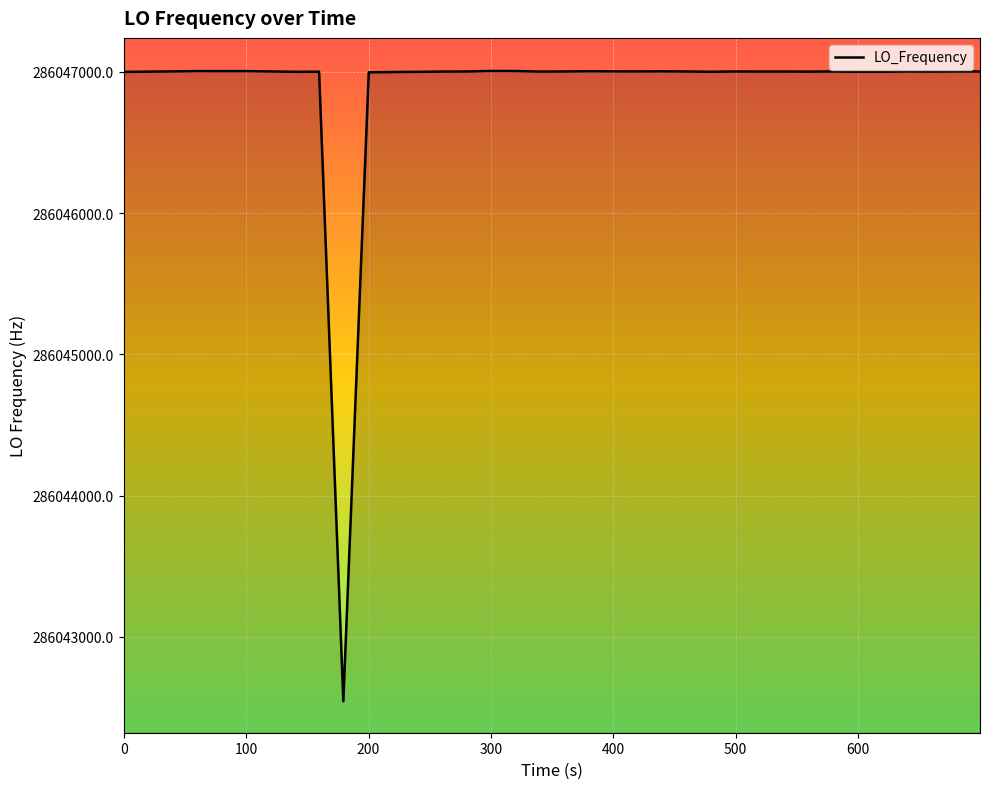

What is the difference between the maximum and minimum values?

4460.7